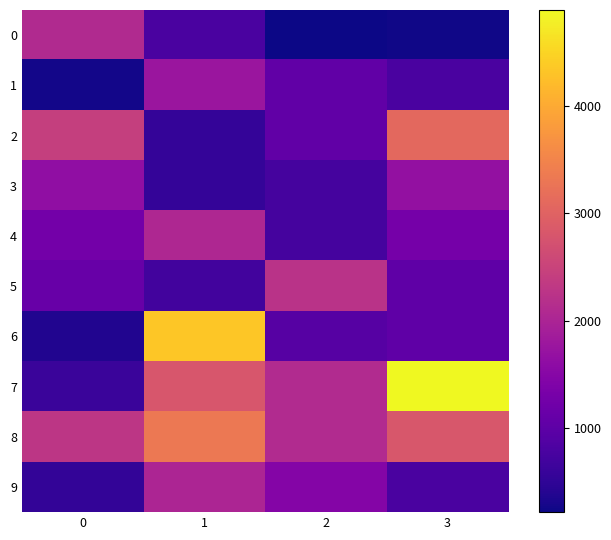

Reading left to right, list all the values displayed in this chart.

0: 0=2090	1=799	2=220	3=254
1: 0=271	1=1760	2=1047	3=798
2: 0=2437	1=553	2=1047	3=3100
3: 0=1634	1=553	2=749	3=1675
4: 0=1271	1=2058	2=749	3=1290
5: 0=1126	1=708	2=2237	3=1034
6: 0=382	1=4328	2=929	3=1034
7: 0=605	1=2798	2=2102	3=4890
8: 0=2287	1=3338	2=2102	3=2818
9: 0=538	1=2025	2=1466	3=799